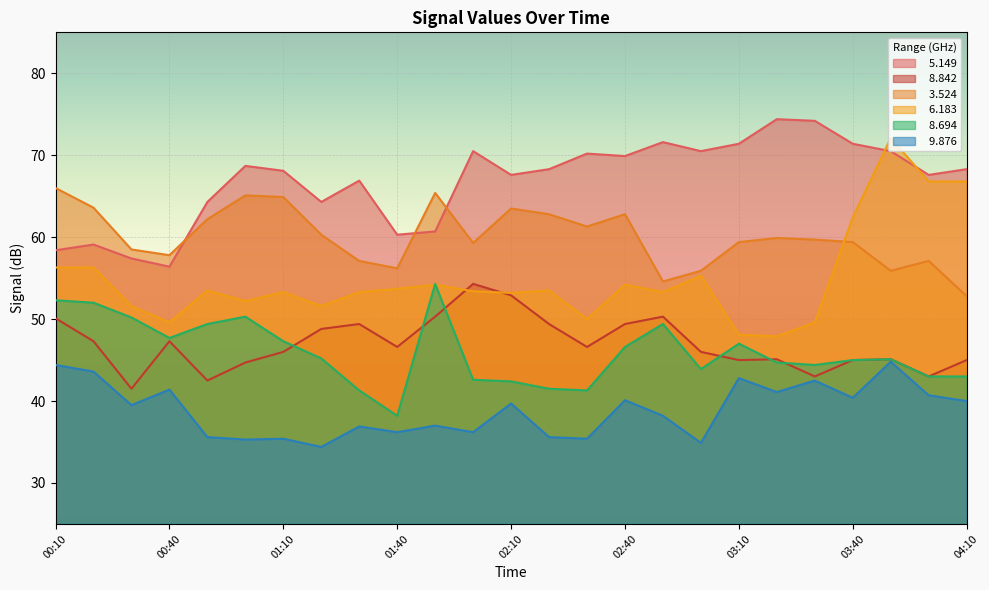

Is it true that   9.876 equals 39.5 at 00:30?

True